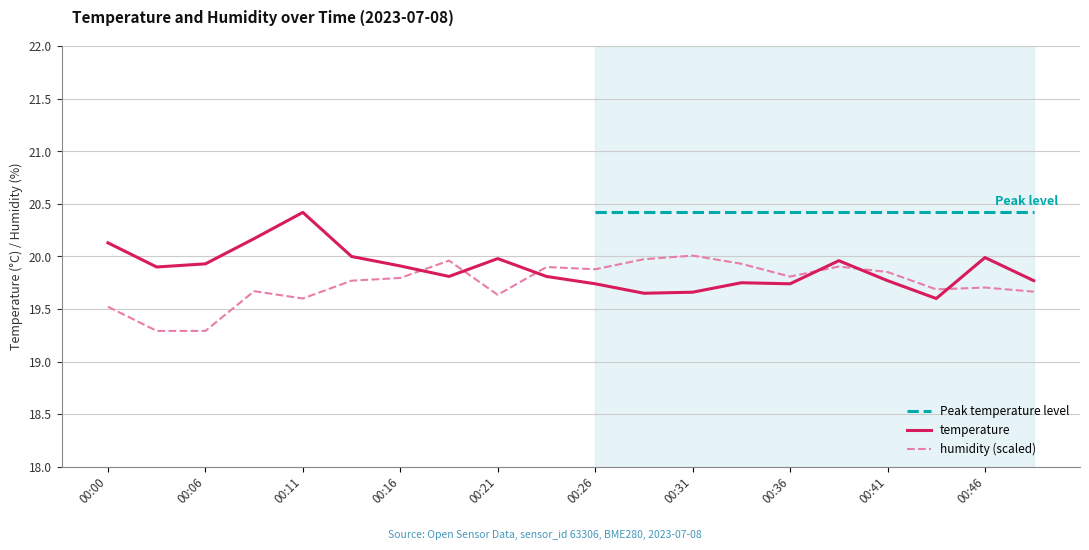

What is the difference between the maximum and minimum values in the humidity (scaled) series?

0.7